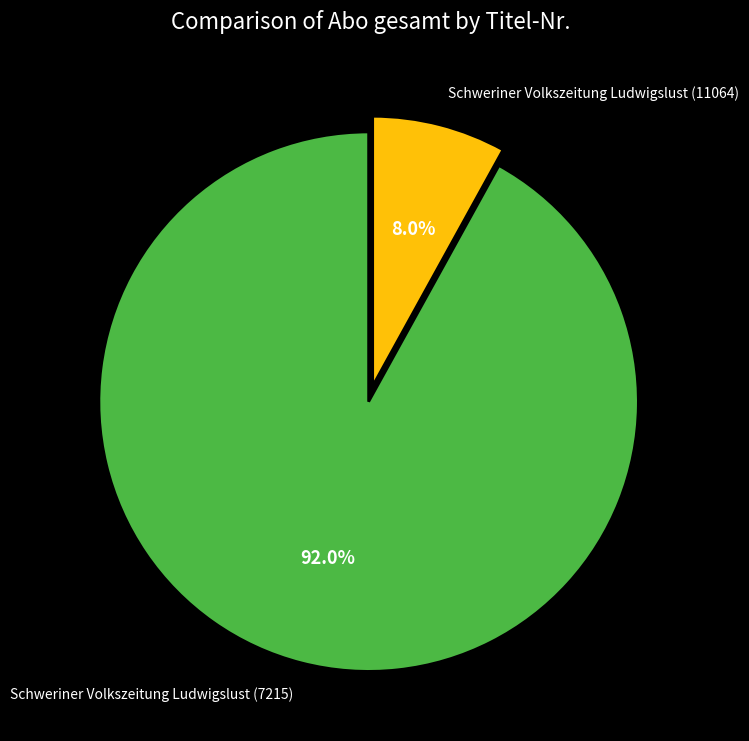

Is it true that Schweriner Volkszeitung Ludwigslust (7215) is 92% of the pie?

True